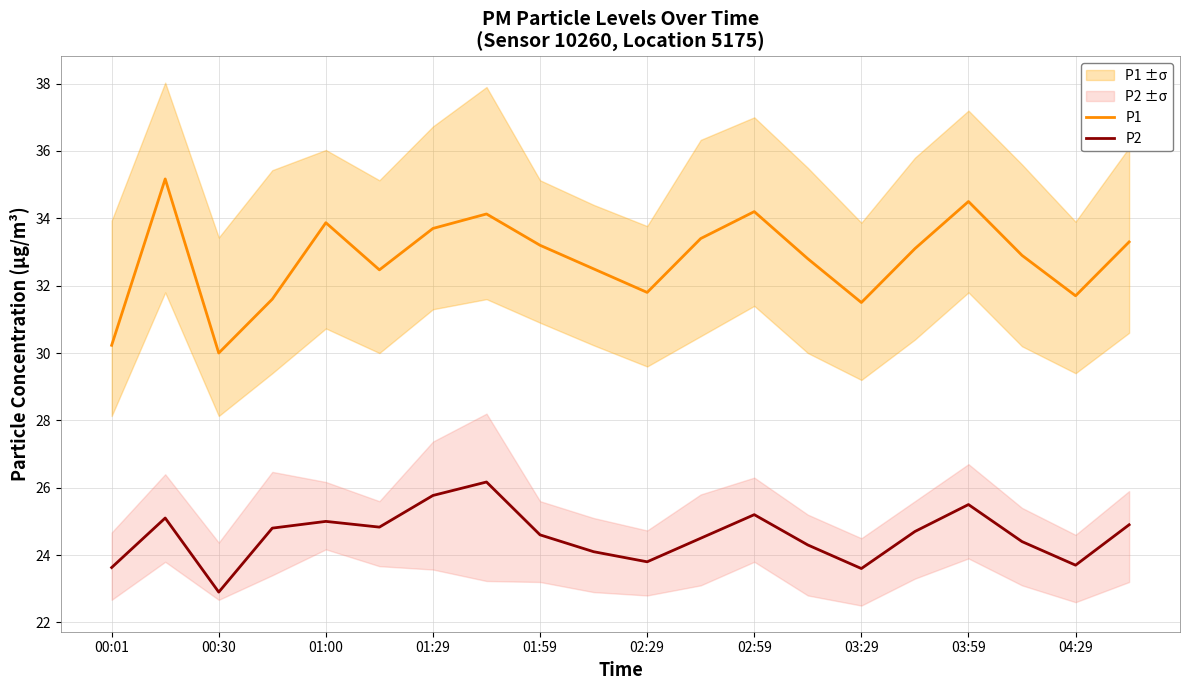

True or false: P1 has a value of 33.2 at 01:59.

True